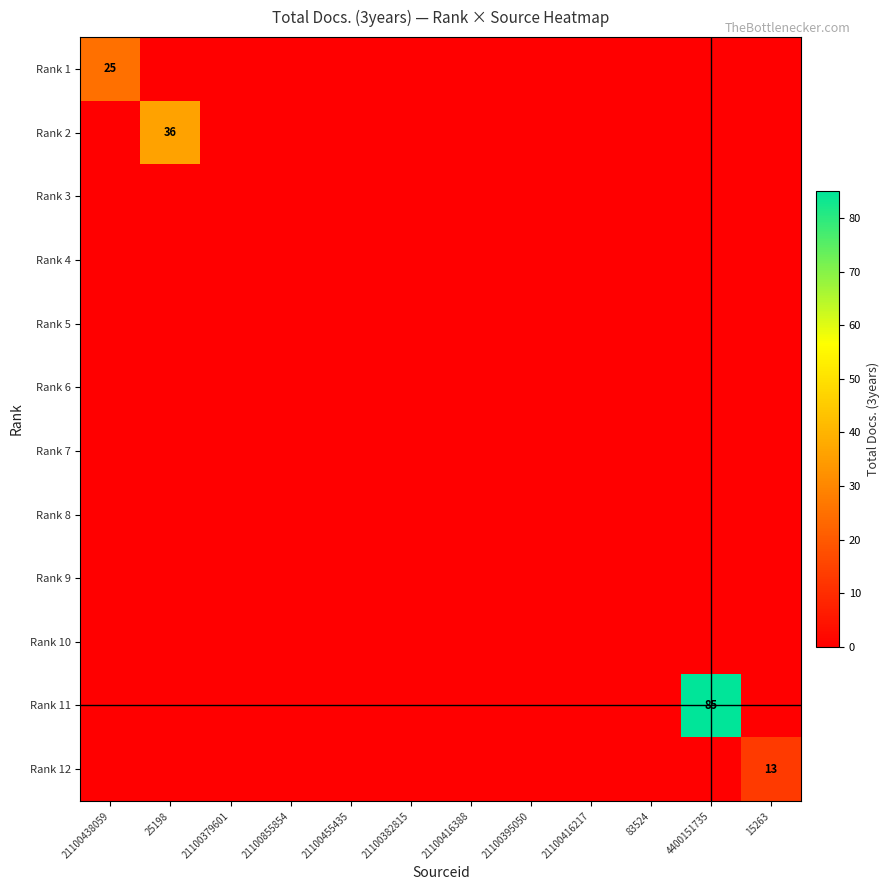

Is the value of Rank 1 at 21100416388 greater than the value of Rank 12 at 83524?

No